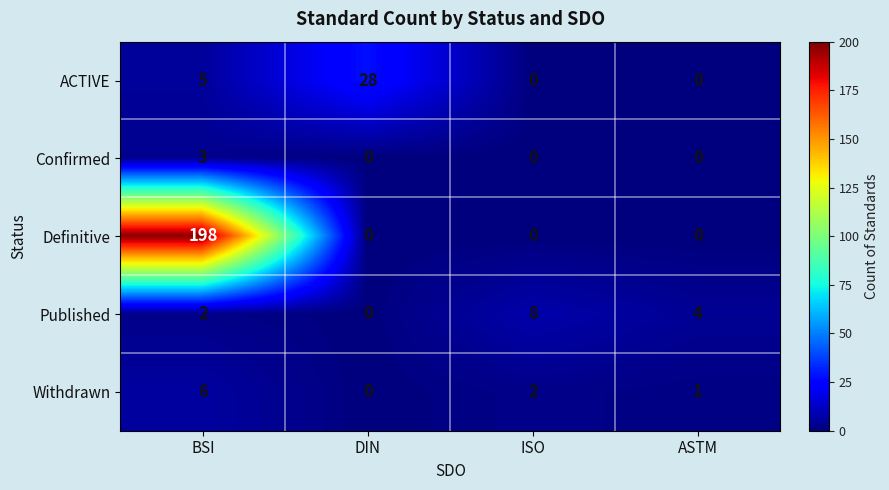

Reading left to right, what are all the values shown in this chart?

ACTIVE: 5	28	0	0
Confirmed: 3	0	0	0
Definitive: 198	0	0	0
Published: 2	0	8	4
Withdrawn: 6	0	2	1